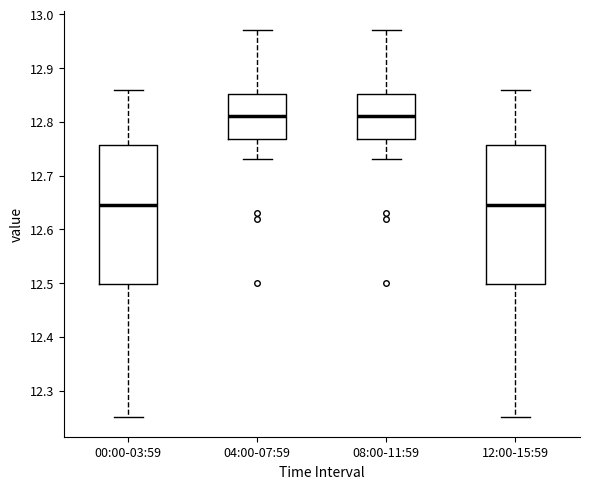

Where does the median line of the box for 00:00-03:59 sit on the y-axis? The values are not printed on the chart, so give them approximately, as read against the axis.

12.65